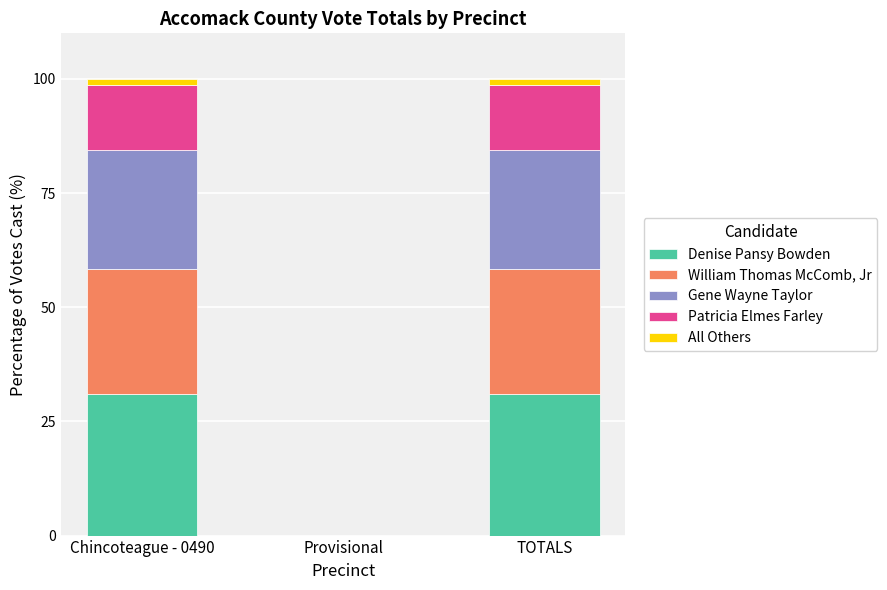

What is the maximum value for Denise Pansy Bowden?

30.9